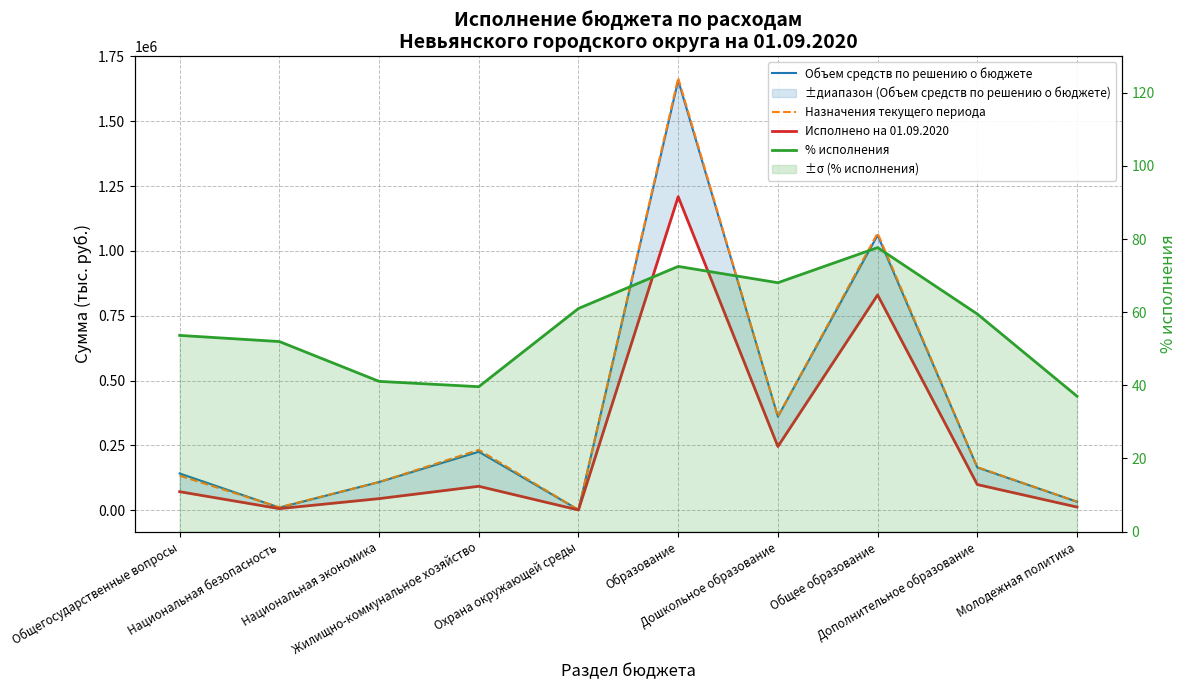

What is the sum of the Назначения текущего периода values at Молодежная политика and Дошкольное образование?

393507.6